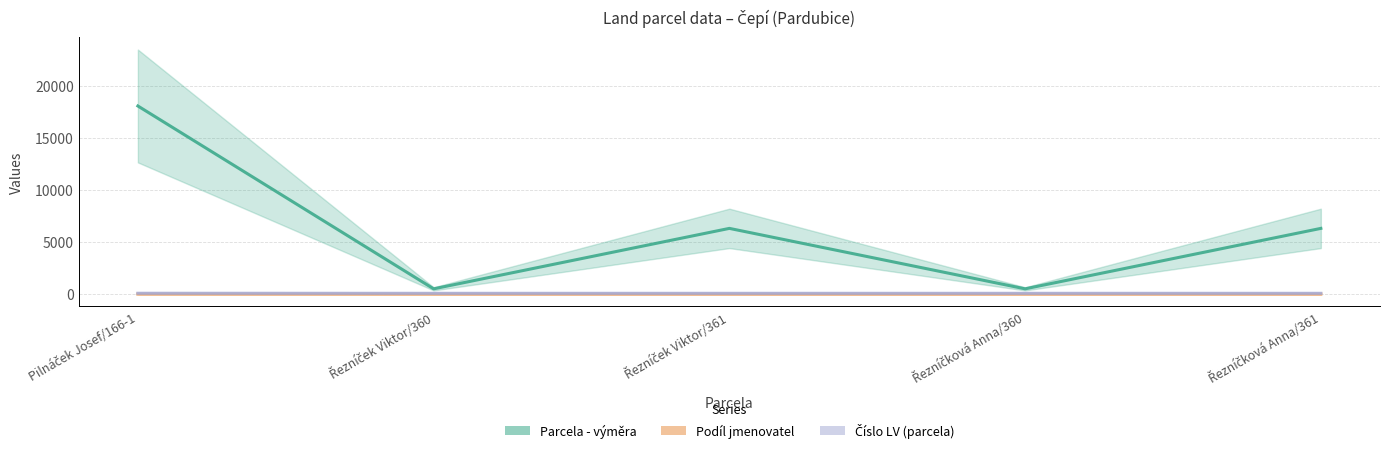

What is the minimum value shown in the chart?

2